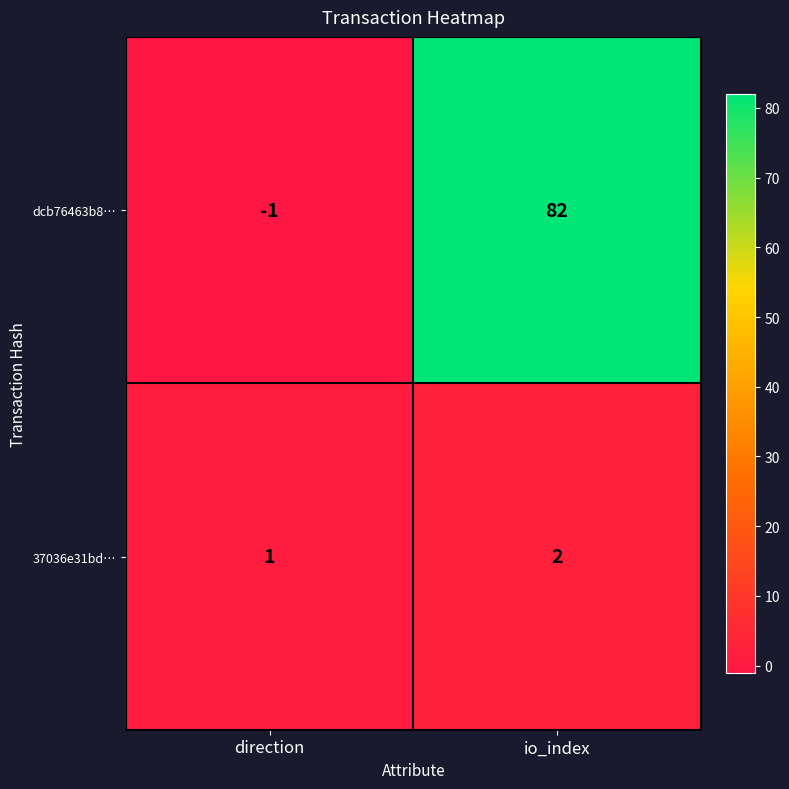

Count the number of categories in the chart.

2